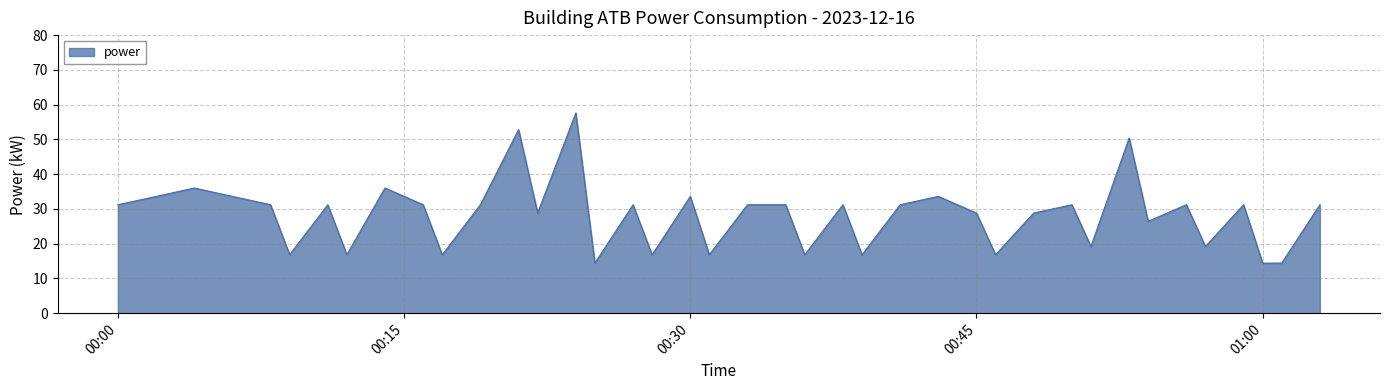

What is the maximum value shown in the chart?

57.6